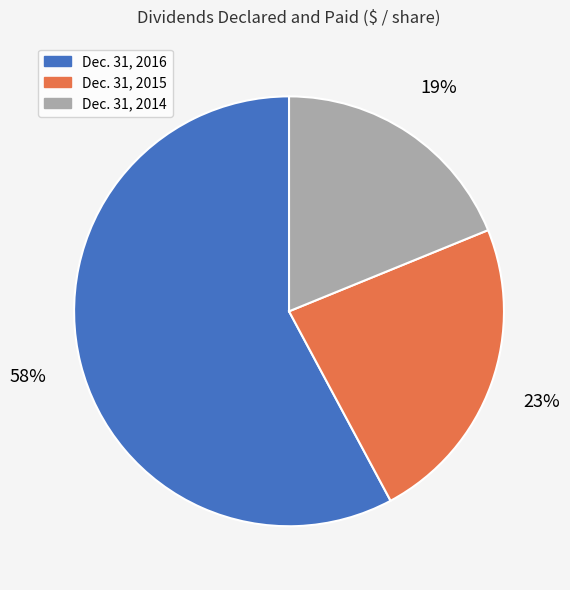

To the nearest percent, what portion does Dec. 31, 2015 represent?

23%